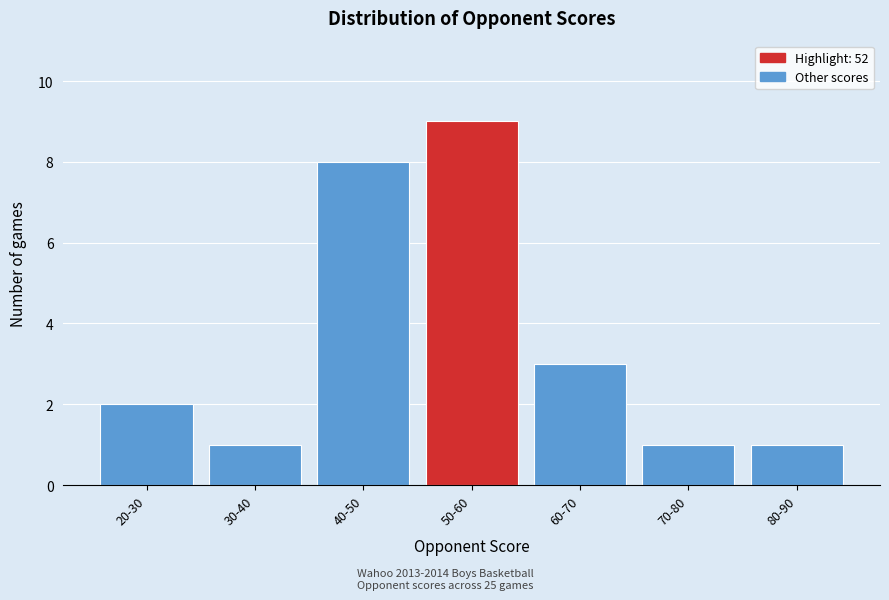

Reading left to right, transcribe all the data shown in this chart.

20-30=2	30-40=1	40-50=8	50-60=9	60-70=3	70-80=1	80-90=1